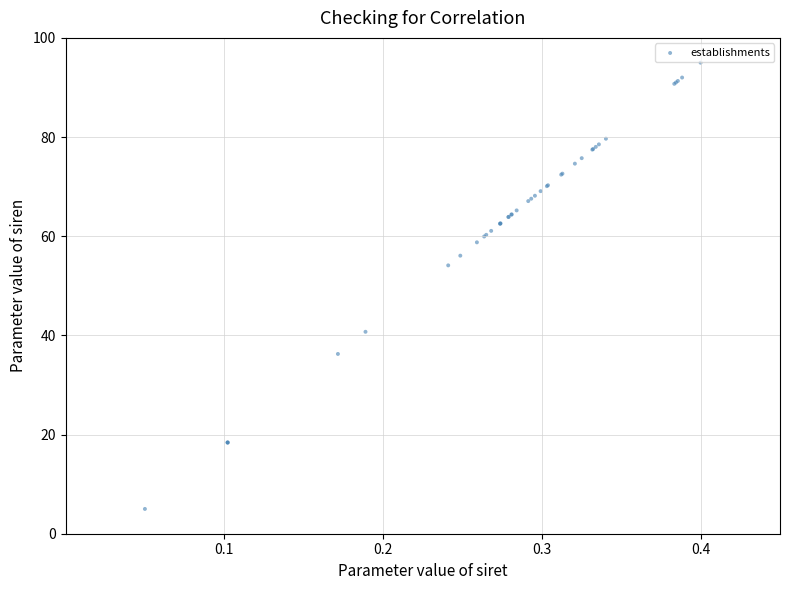

What Y value in the scatter plot is closest to 50?

54.1